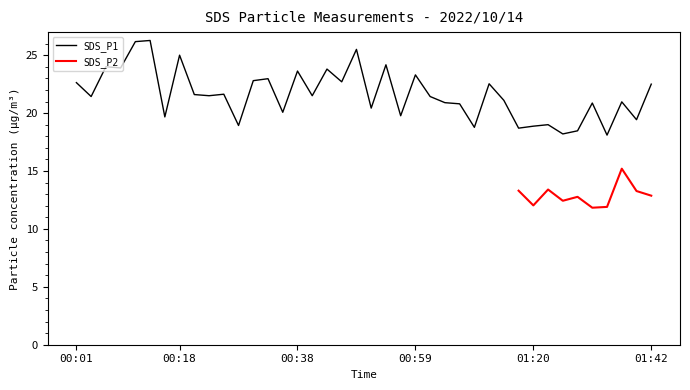

Rank the categories by value from highest to lowest.

00:13, 00:11, 00:49, 00:18, 00:54, 00:06, 00:08, 00:43, 00:38, 00:59, 00:33, 00:31, 00:46, 00:01, 01:12, 01:42, 00:26, 00:21, 00:23, 00:41, 00:03, 01:01, 01:14, 01:37, 01:04, 01:31, 01:06, 00:51, 00:36, 00:56, 00:16, 01:39, 01:23, 00:28, 01:20, 01:09, 01:17, 01:29, 01:26, 01:34